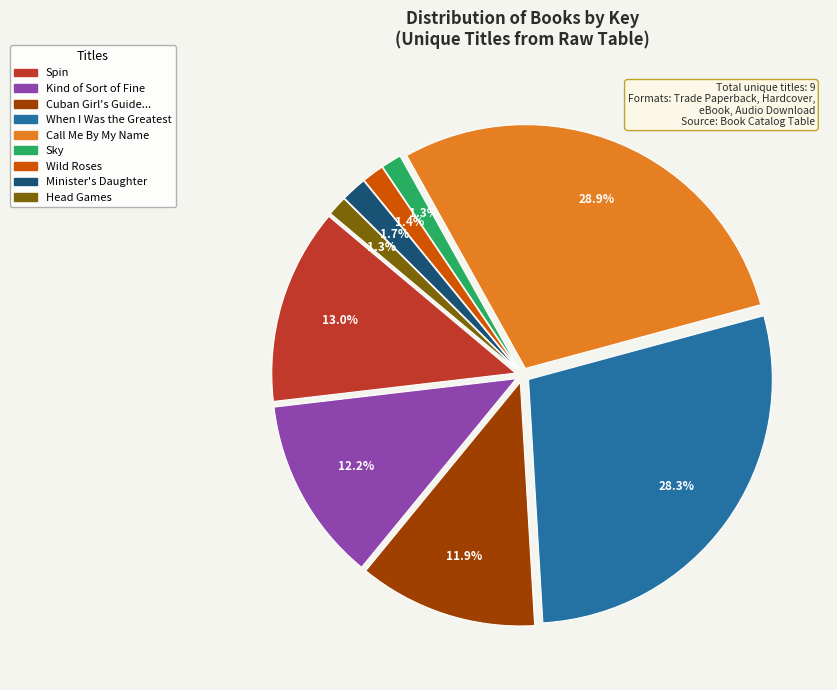

True or false: Call Me By My Name accounts for 29% of the total.

True